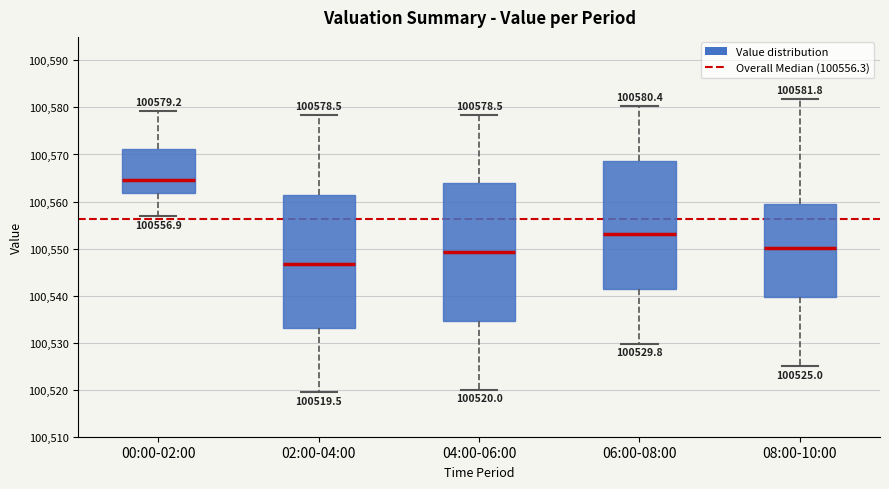

Comparing the boxes themselves (not the whiskers), which one is the tallest?

04:00-06:00